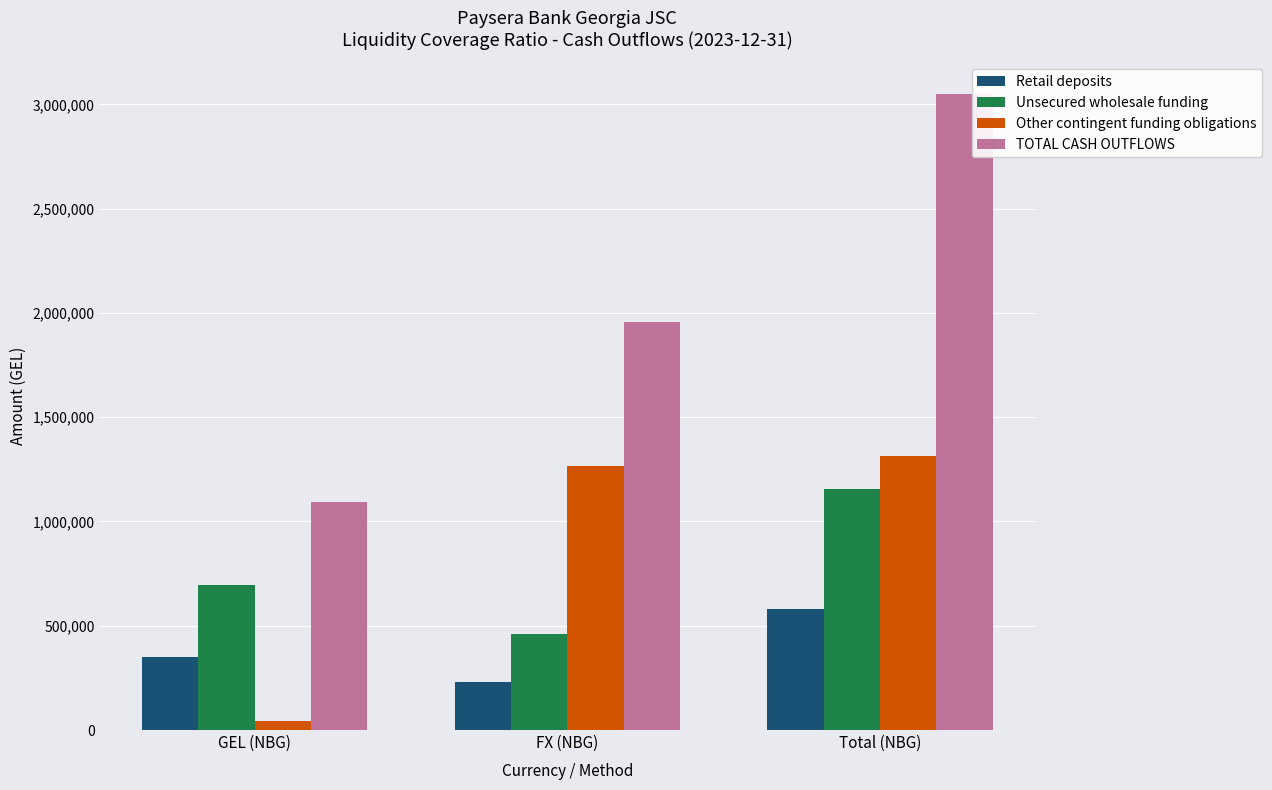

Between GEL (NBG) and FX (NBG), which series saw the biggest shift?

Other contingent funding obligations